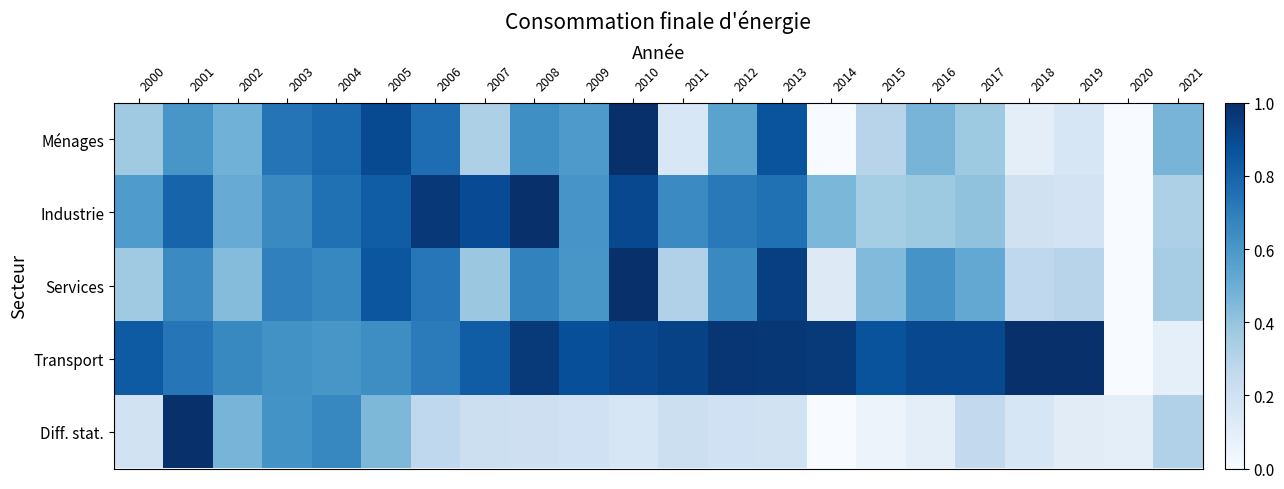

Between 2020 and 2000, which is larger?

2000